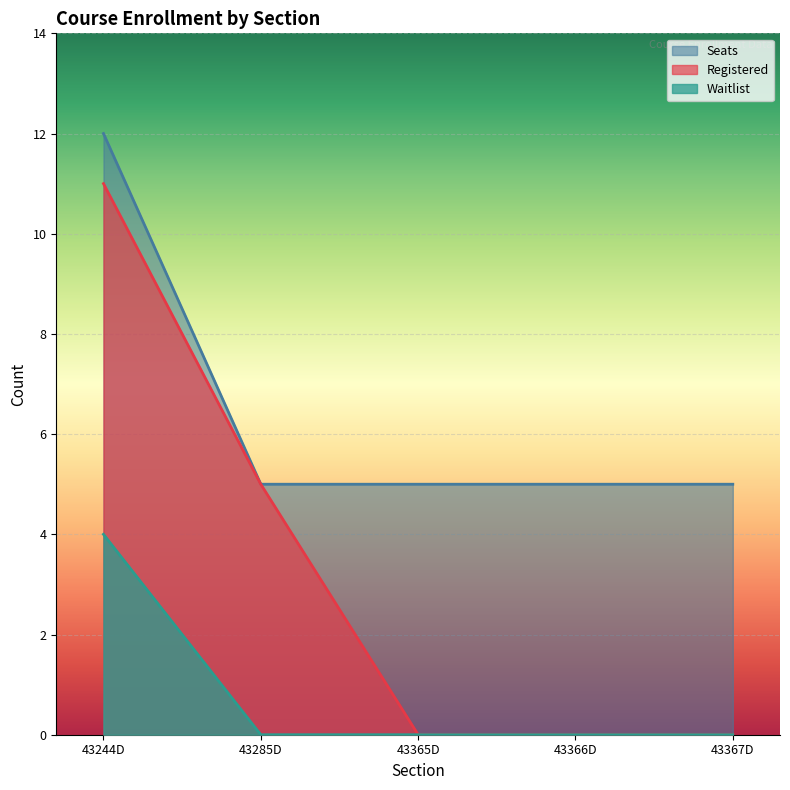

What is the difference between the maximum and second lowest values in the Waitlist series?

4